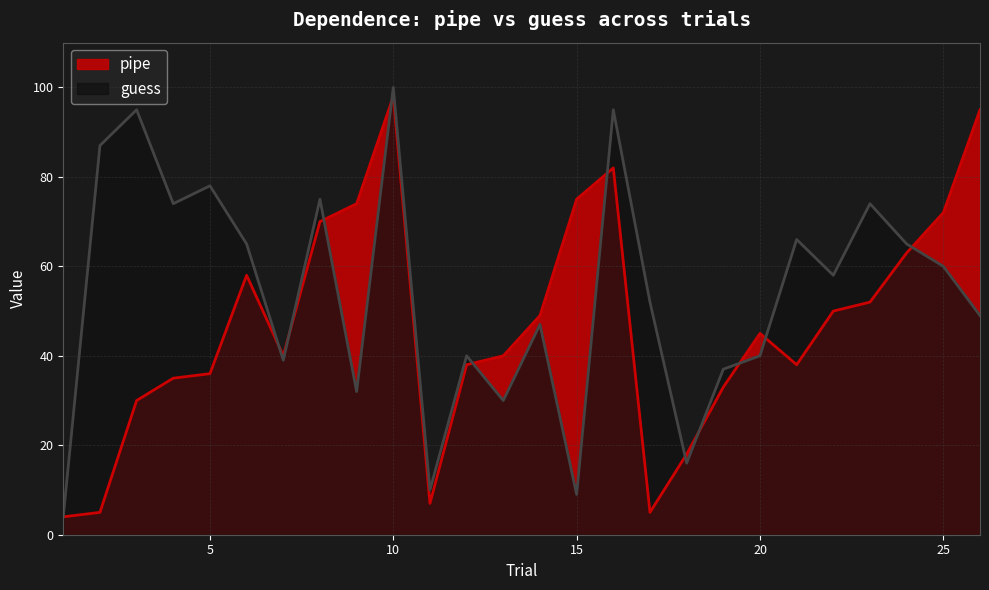

Reading right to left, list all the values displayed in this chart.

pipe: 26=95	25=72	24=63	23=52	22=50	21=38	20=45	19=33	18=18	17=5	16=82	15=75	14=49	13=40	12=38	11=7	10=98	9=74	8=70	7=40	6=58	5=36	4=35	3=30	2=5	1=4
guess: 26=49	25=60	24=65	23=74	22=58	21=66	20=40	19=37	18=16	17=52	16=95	15=9	14=47	13=30	12=40	11=10	10=100	9=32	8=75	7=39	6=65	5=78	4=74	3=95	2=87	1=4